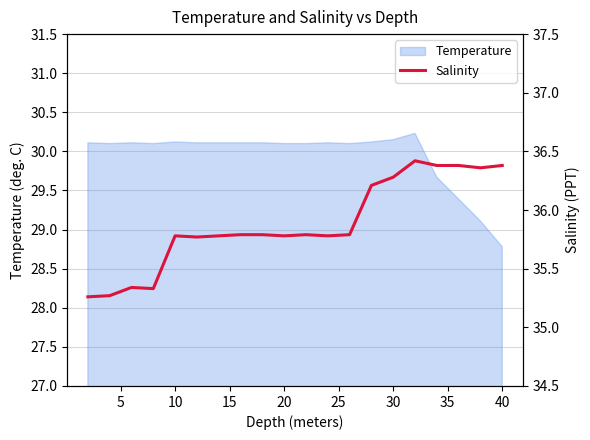

What is the minimum value for Temperature?

28.8